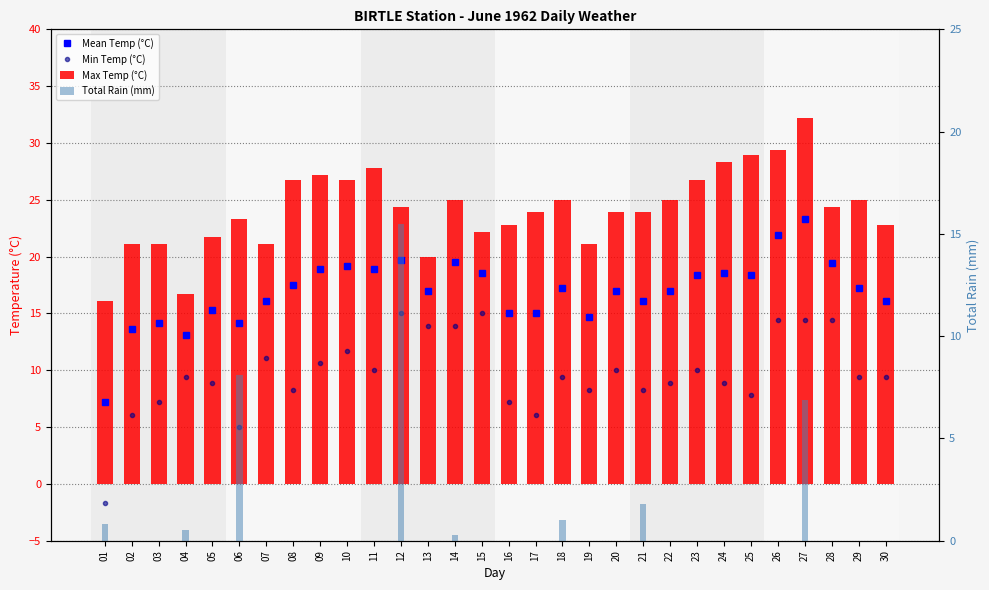

Which category has the highest value across all series?

27